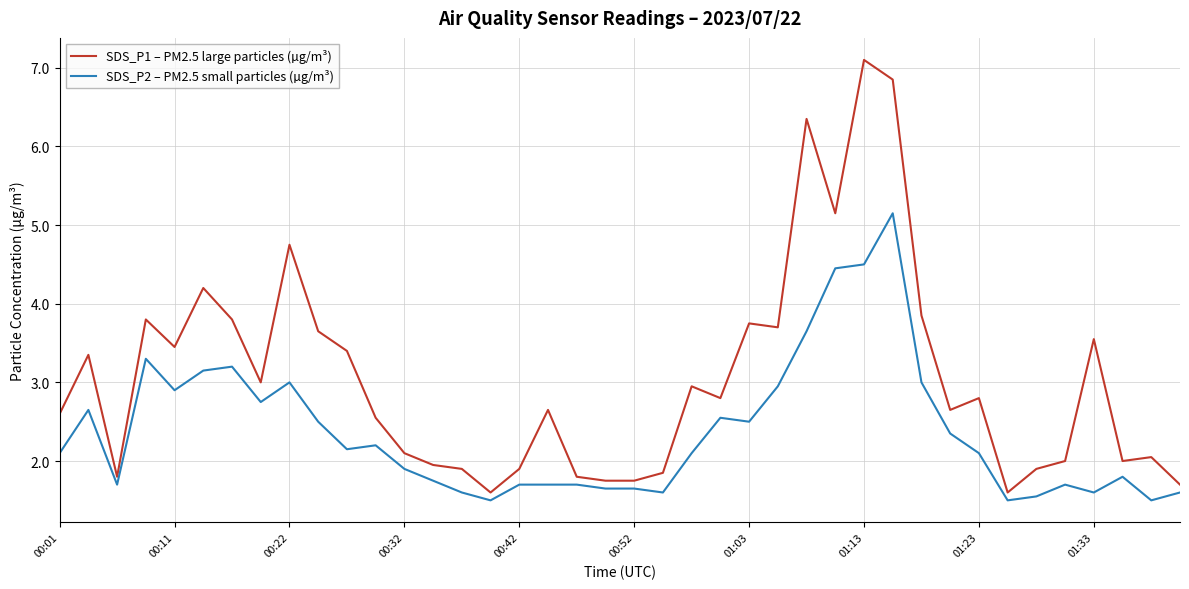

Which series has the largest range (max minus min)?

SDS_P1 – PM2.5 large particles (µg/m³)